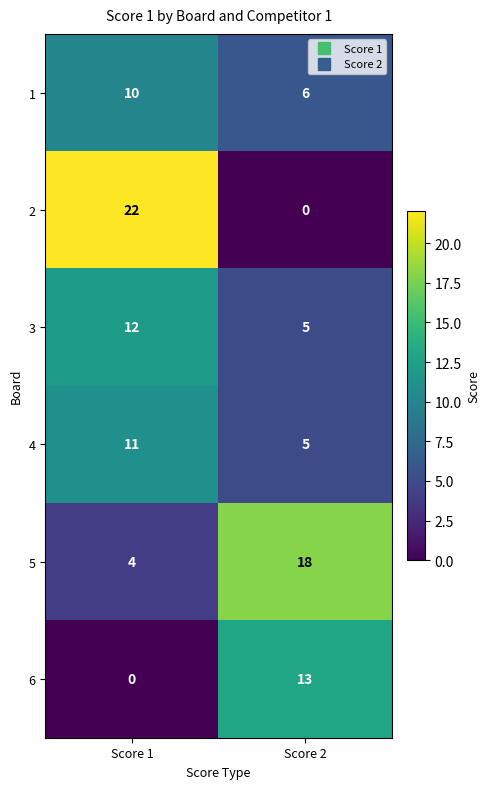

Count the number of categories in the chart.

2